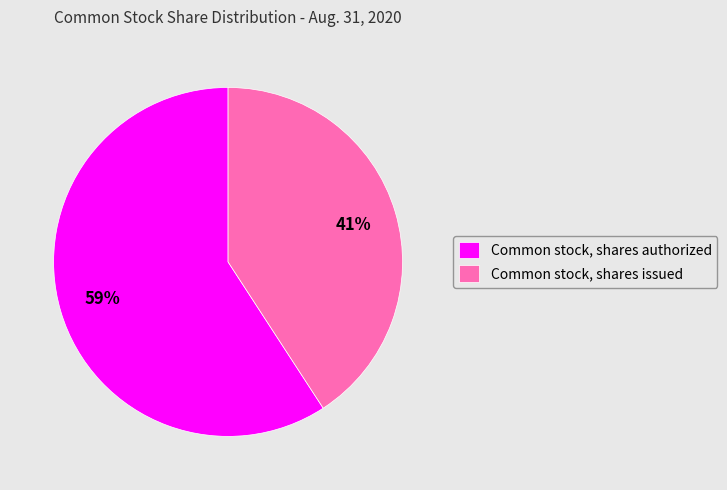

How many slices are in this pie chart?

2